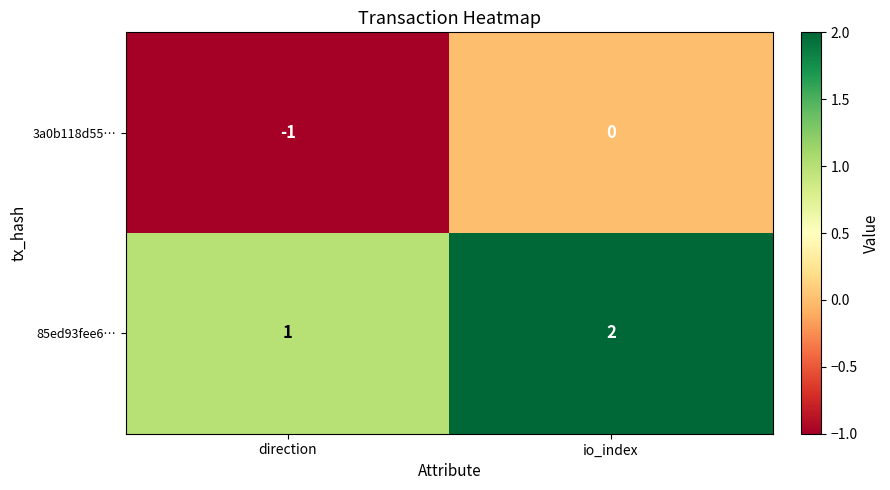

Is the value of 85ed93fee6… at direction greater than the value of 3a0b118d55… at direction?

Yes